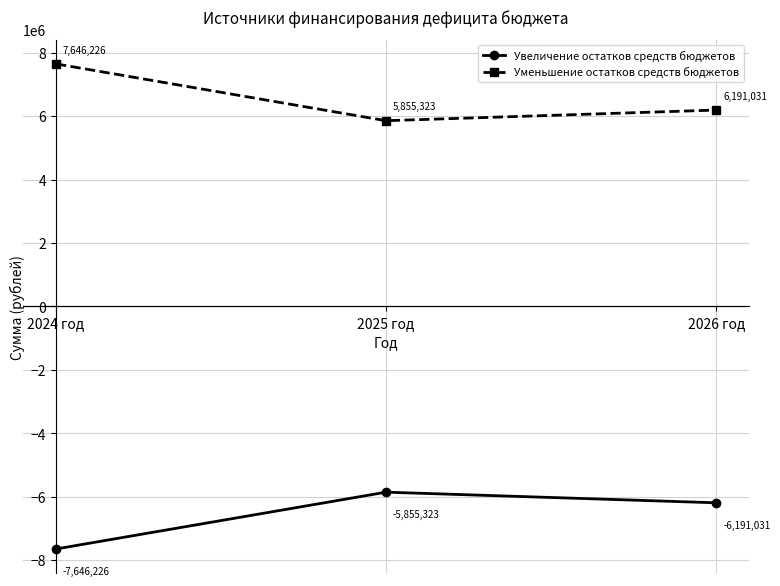

At how many categories does at least one series exceed 1901059?

3